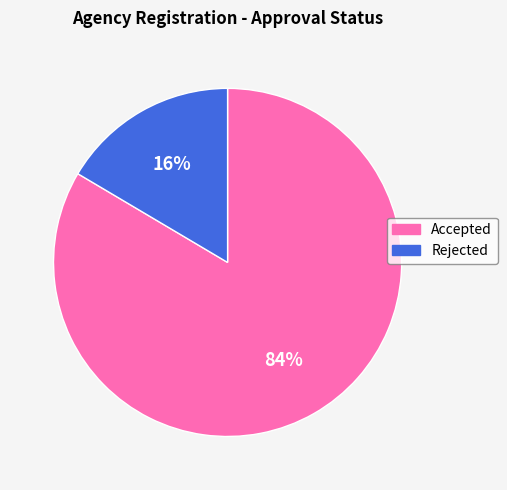

Between Accepted and Rejected, which is larger?

Accepted